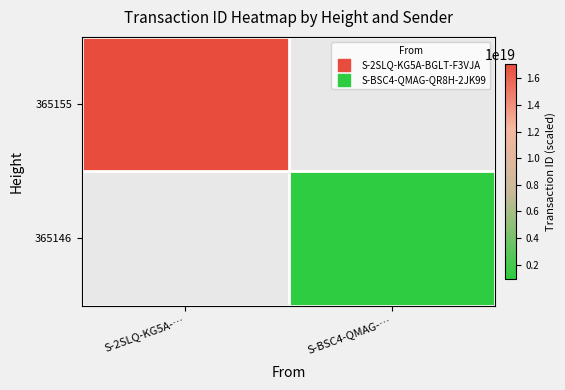

Between S-BSC4-QMAG-… and S-2SLQ-KG5A-…, which is larger?

S-2SLQ-KG5A-…